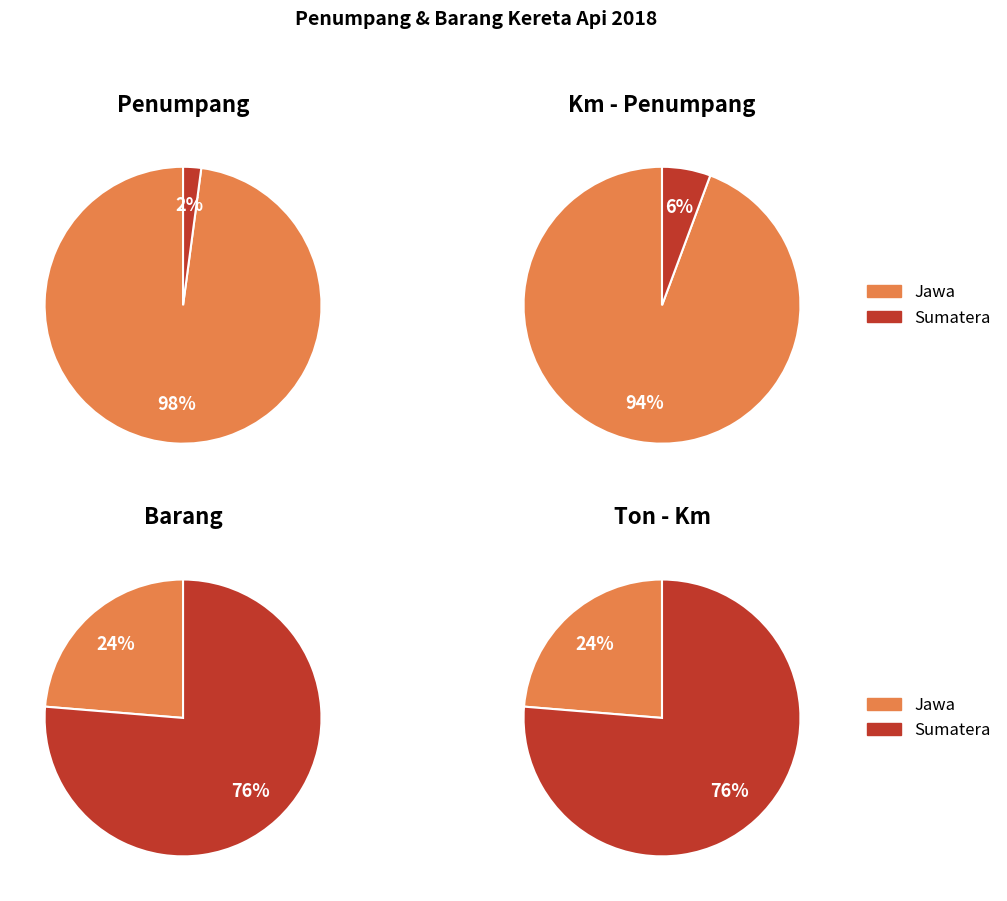

Which category has the biggest portion of the pie?

Jawa